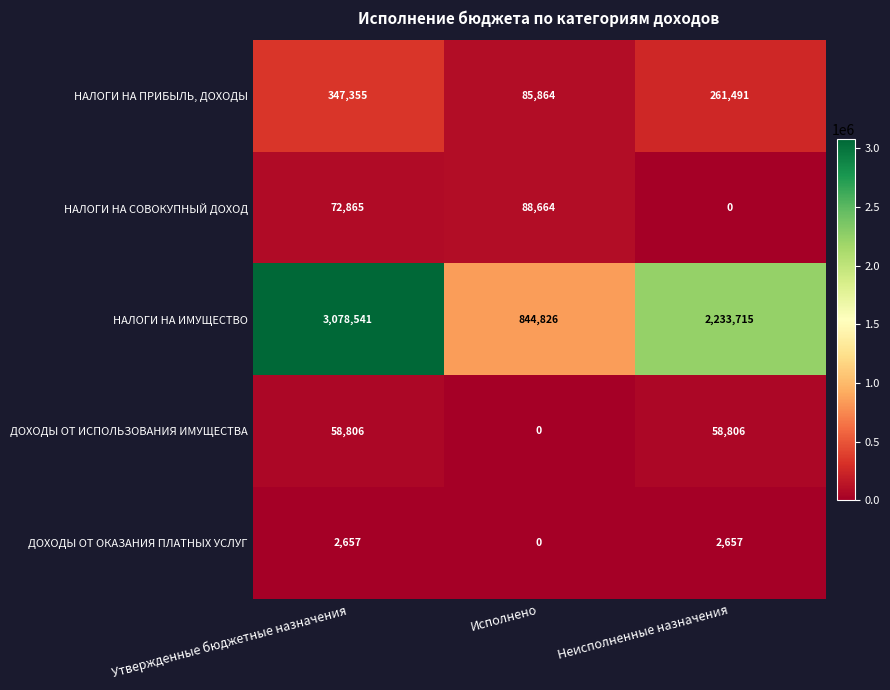

What is the sum of all НАЛОГИ НА СОВОКУПНЫЙ ДОХОД values?

161529